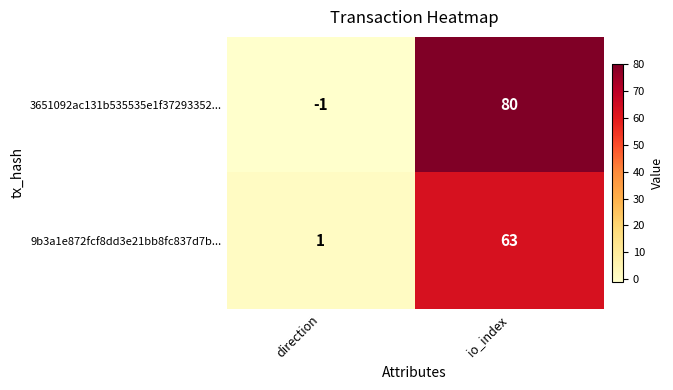

How many data points does each series have?

2